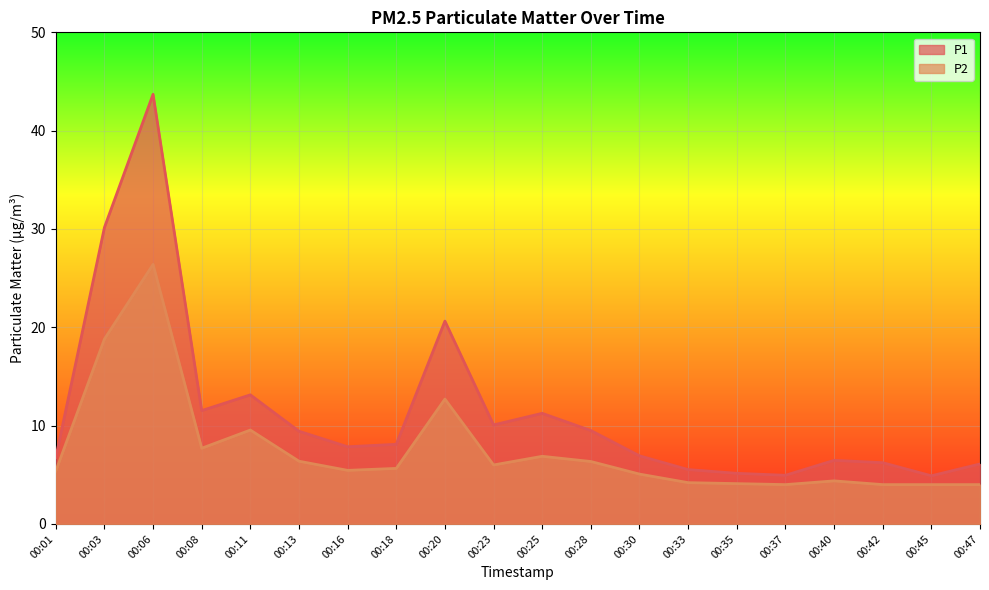

What are all the series names shown in the legend?

P1, P2